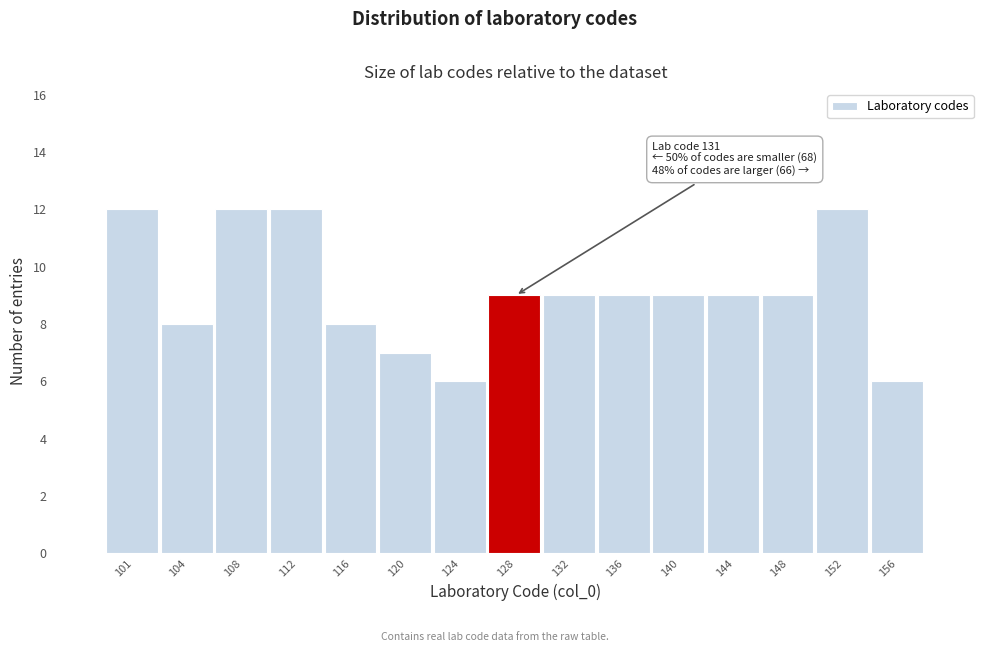

Reading left to right, extract all data points from this chart.

12	8	12	12	8	7	6	9	9	9	9	9	9	12	6